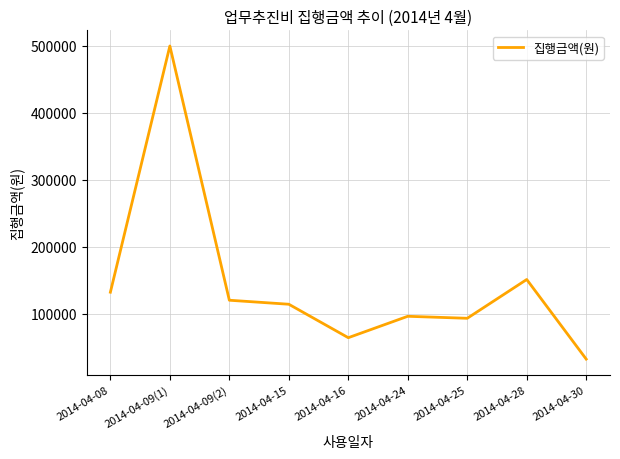

Is it true that the value at 2014-04-08 is 235709?

False